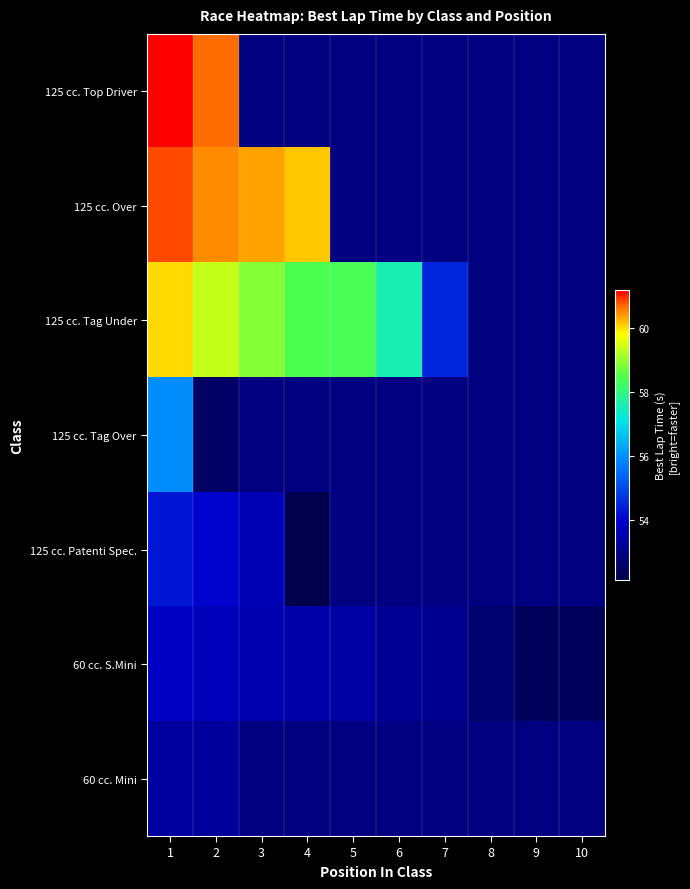

How many values in 125 cc. Patenti Spec. are above zero?

4